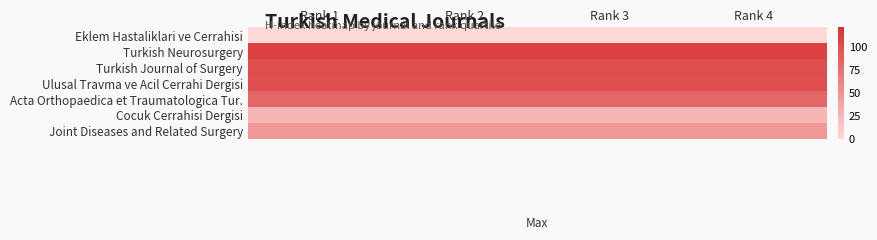

At which category is the sum across all series the highest?

Rank 1